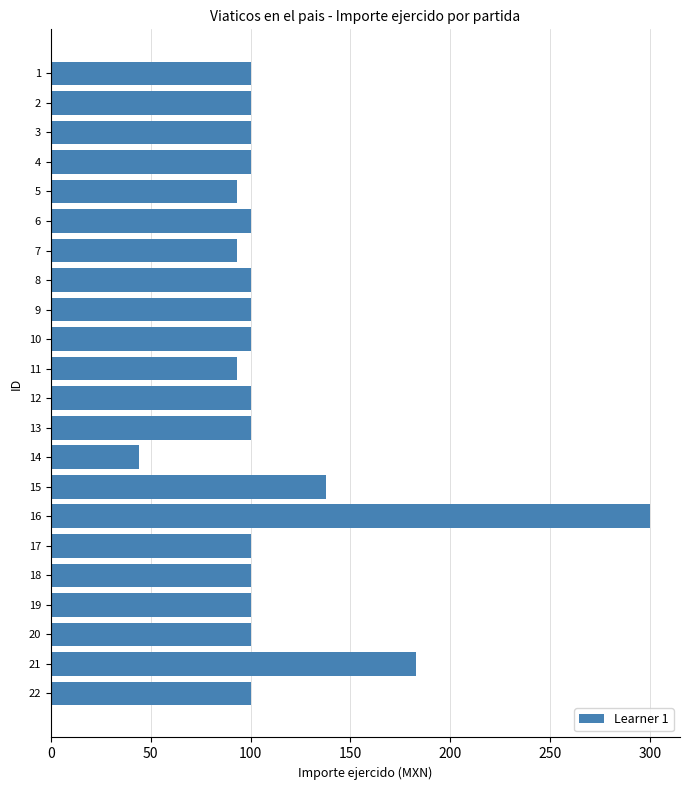

At which label is the value closest to 172?

21